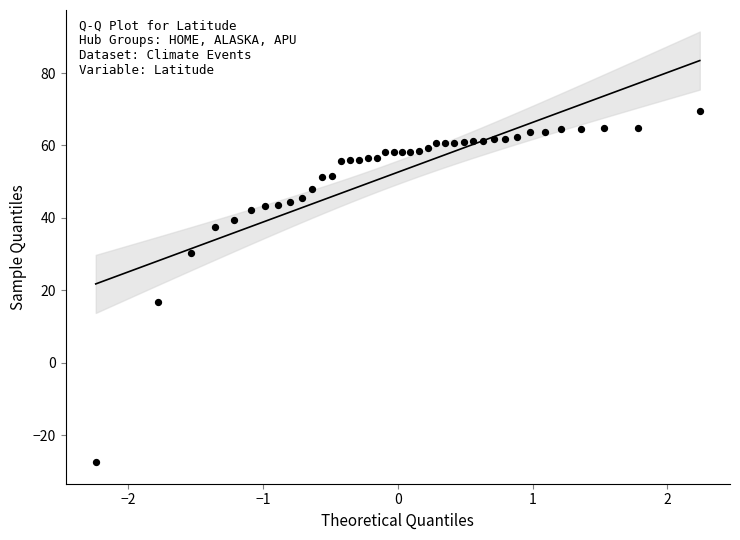

What Y value in the scatter plot is closest to 20?

16.9